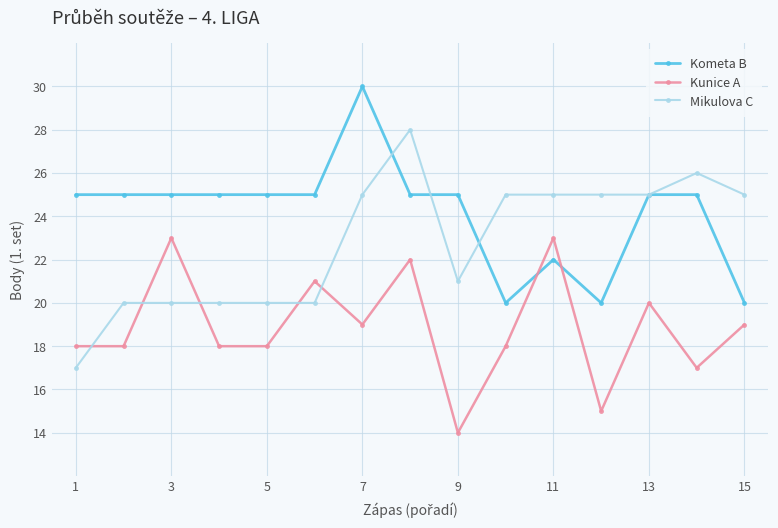

How many interior local peaks does the Kunice A series have?

5